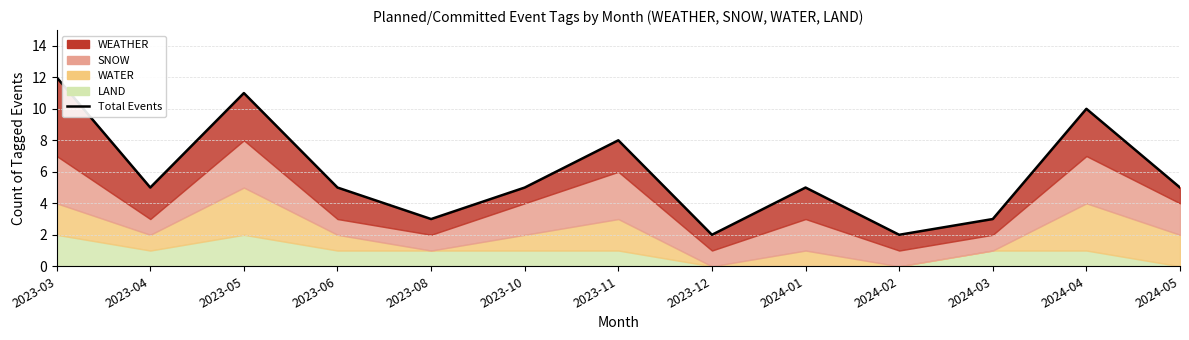

What is the smallest value displayed?

2